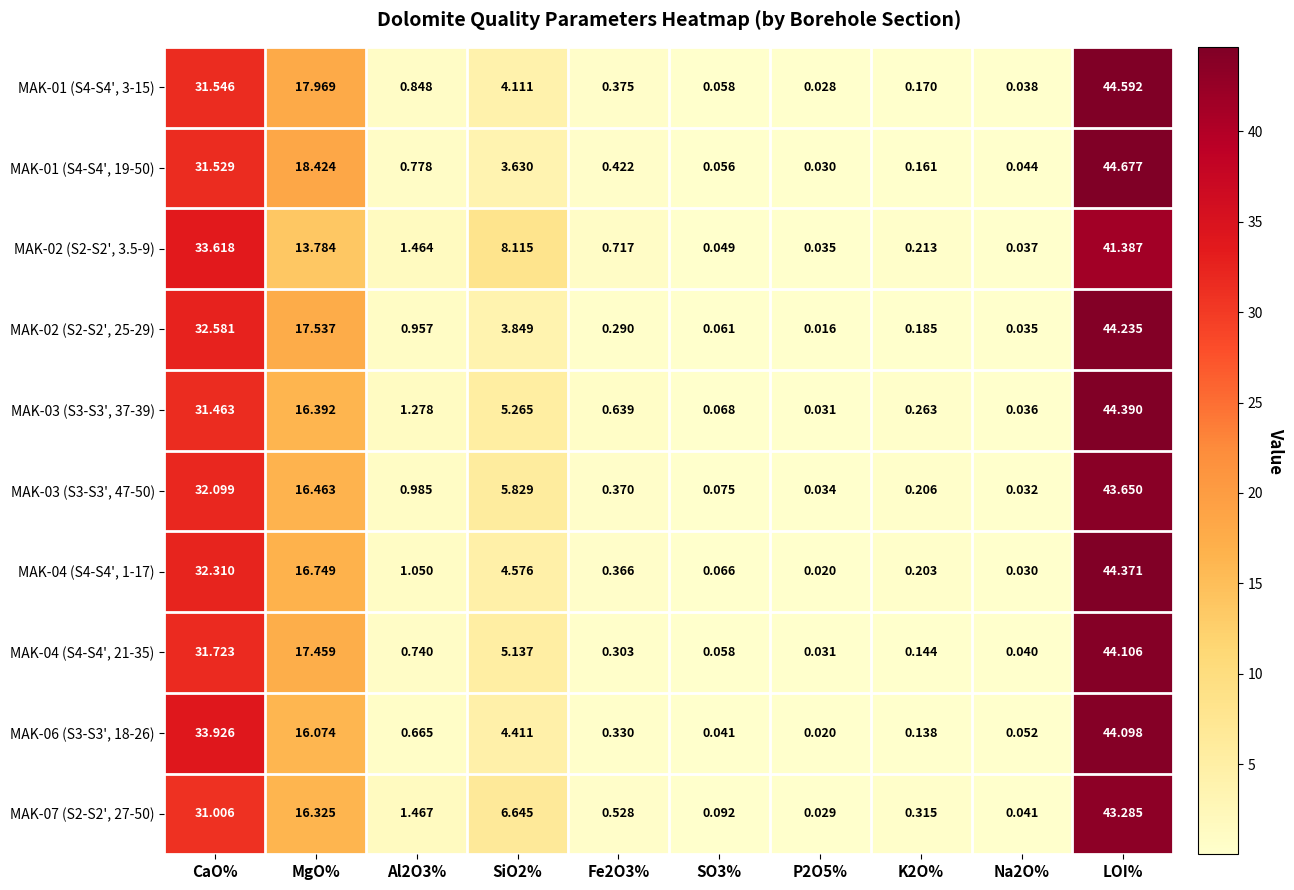

Where is MAK-06 (S3-S3', 18-26) nearest to the value 22?

MgO%